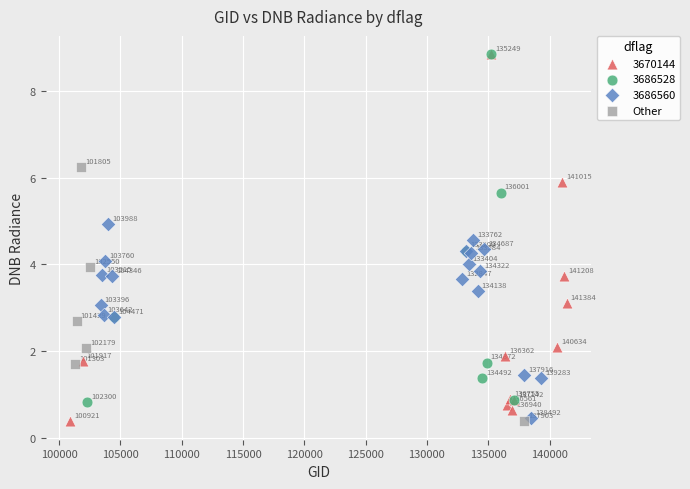

Which series contains the lowest Y value?

Other